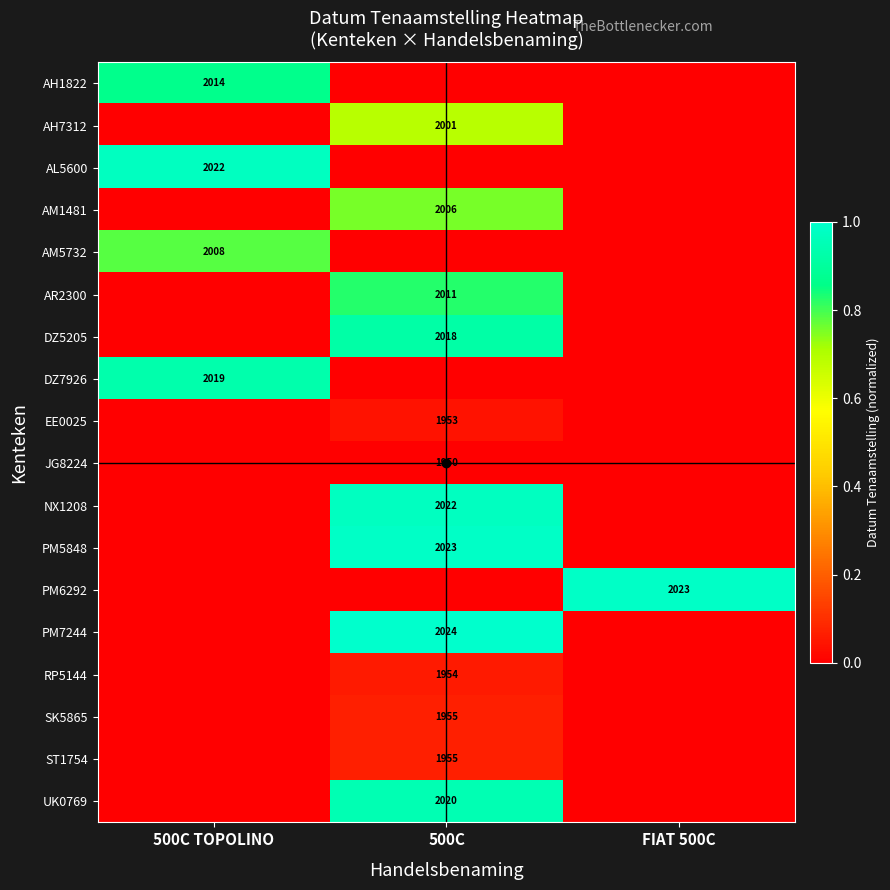

Is it true that NX1208 equals 3298 at 500C?

False